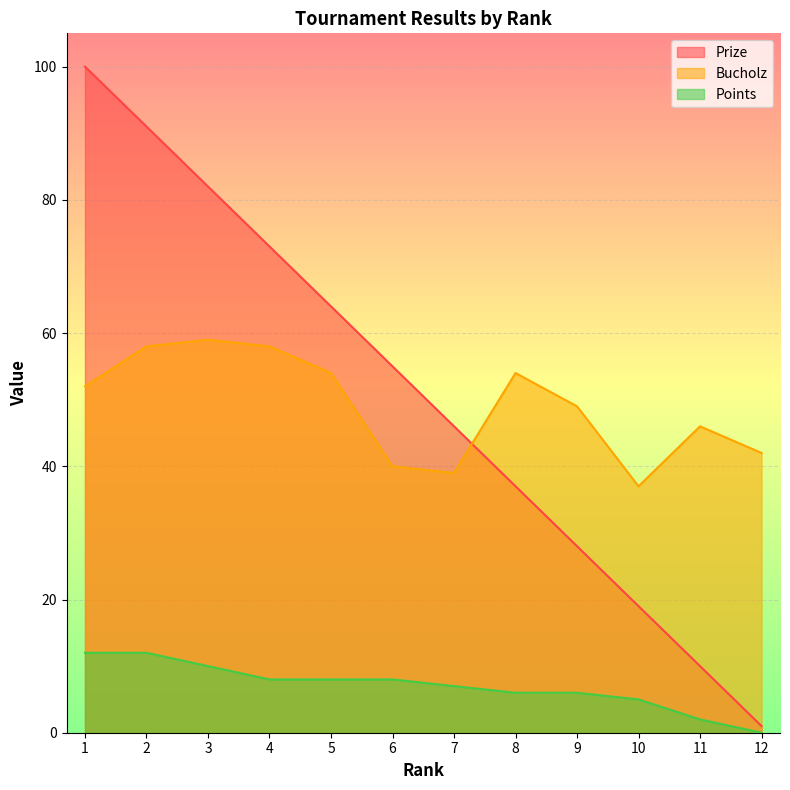

The value of Bucholz at 6 is 62. True or false?

False